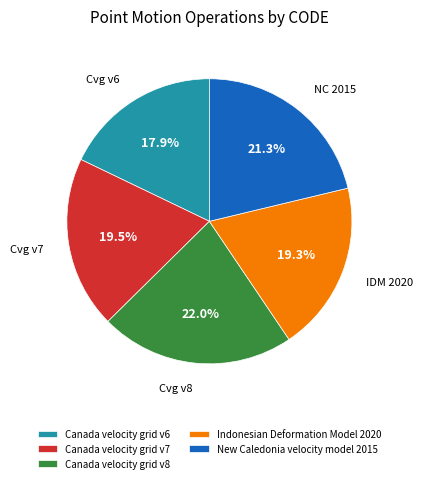

What is the ratio of the value at New Caledonia velocity model 2015 to the value at Indonesian Deformation Model 2020?

1.1